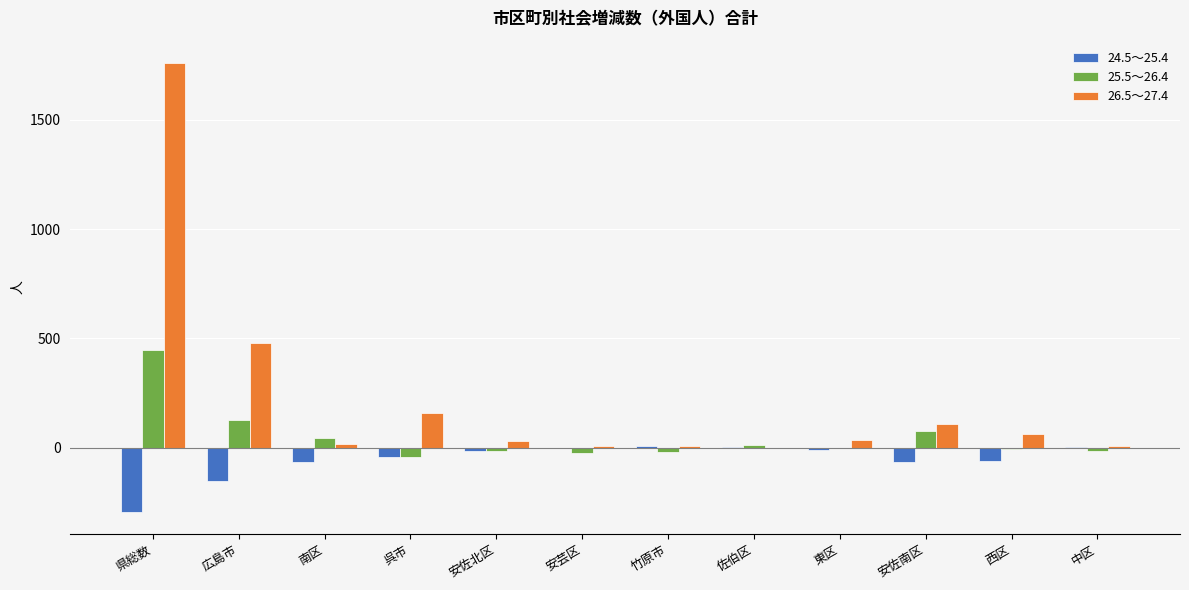

At which category is the sum across all series the highest?

県総数